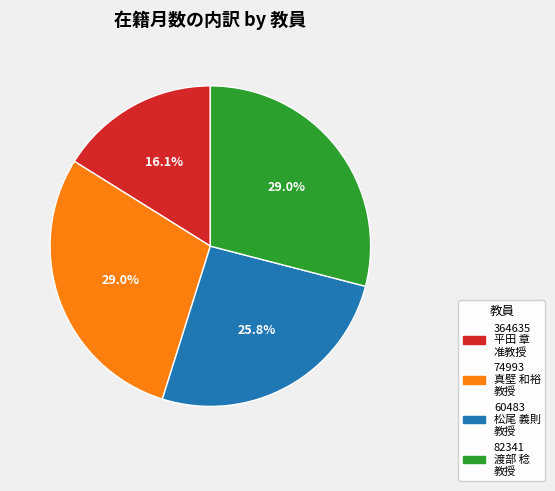

Which has a higher value, 82341 渡部 稔 教授 or 60483 松尾 義則 教授?

82341 渡部 稔 教授